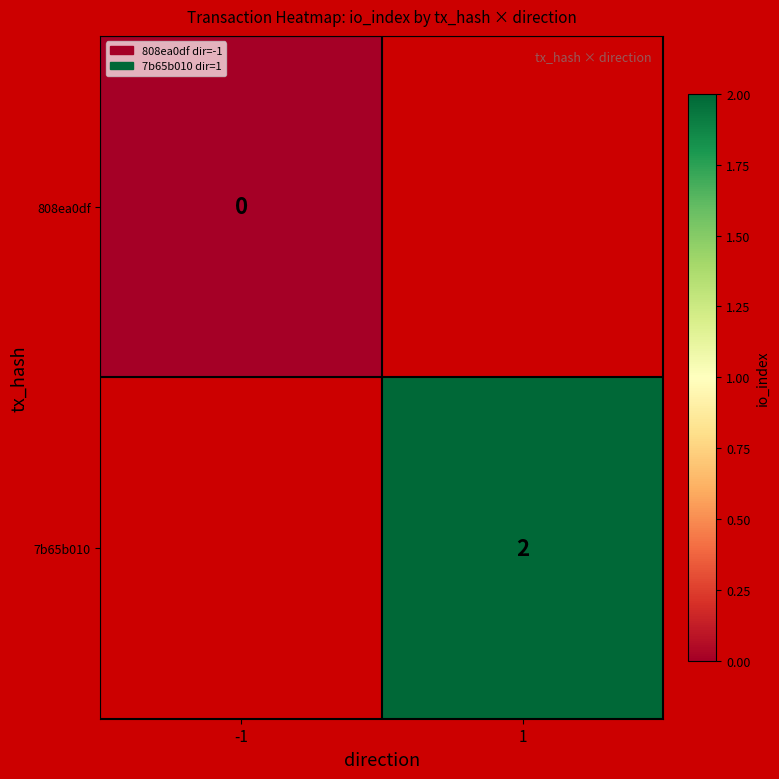

Is the value of 808ea0df at -1 greater than the value of 7b65b010 at 1?

No